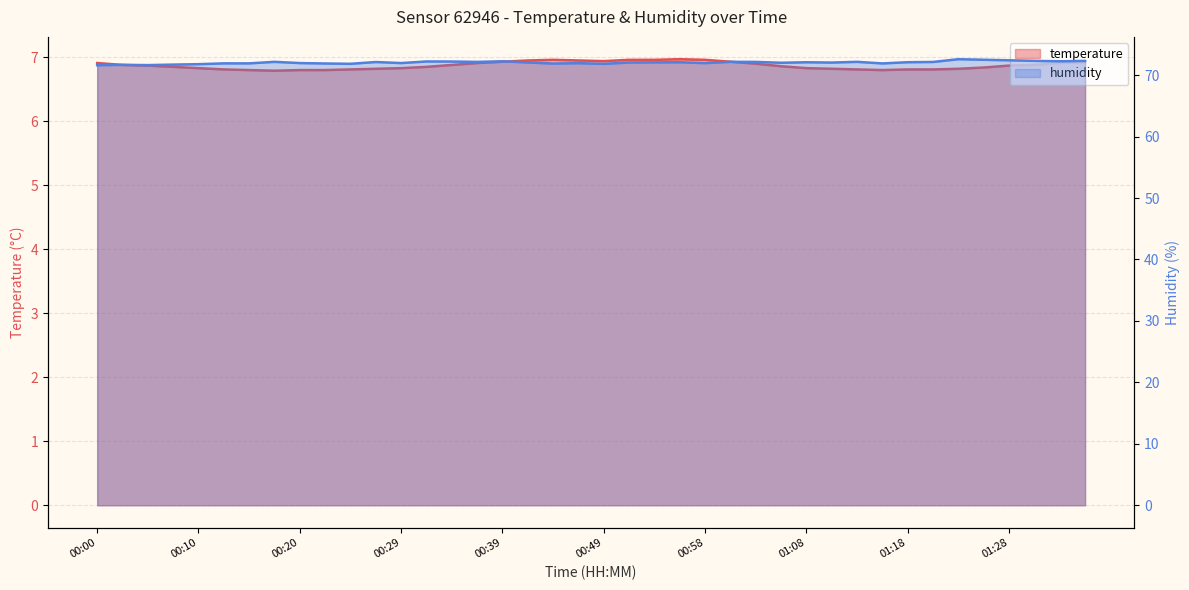

How many interior local valleys does the humidity series have?

11